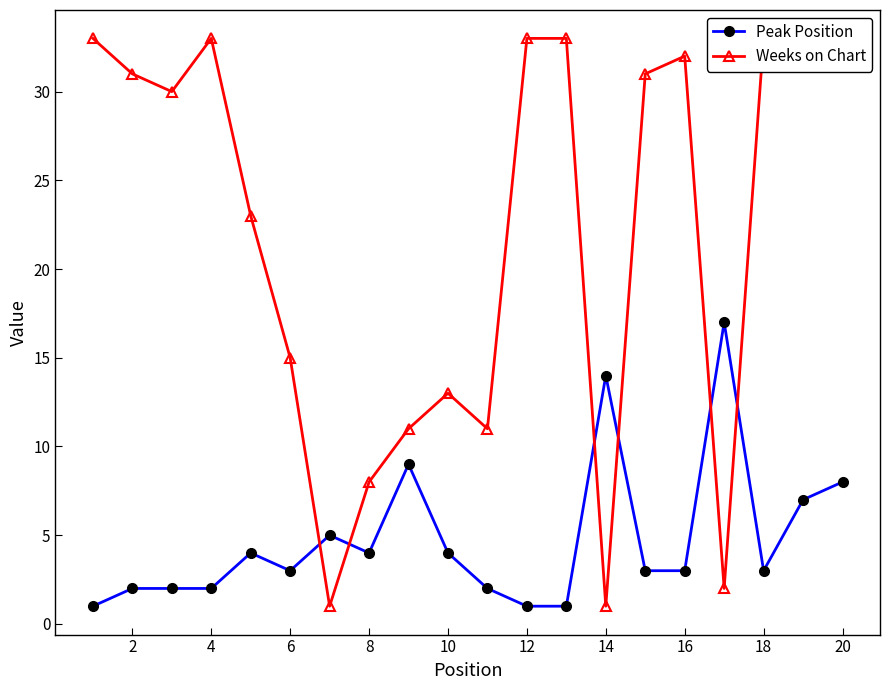

Reading right to left, extract all data points from this chart.

Peak Position: 8	7	3	17	3	3	14	1	1	2	4	9	4	5	3	4	2	2	2	1
Weeks on Chart: 33	32	33	2	32	31	1	33	33	11	13	11	8	1	15	23	33	30	31	33